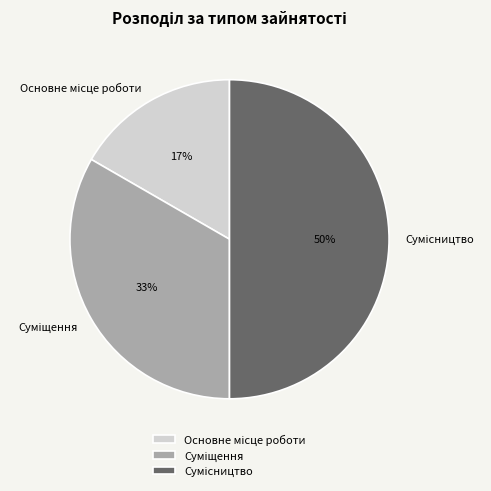

To the nearest percent, what is the average slice percentage?

33%